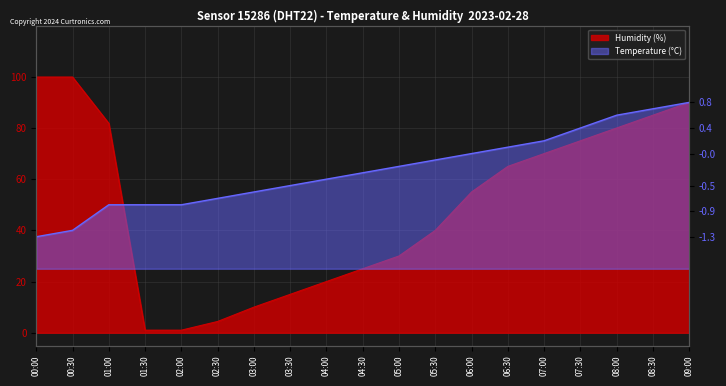

Count the number of data series in this chart.

2